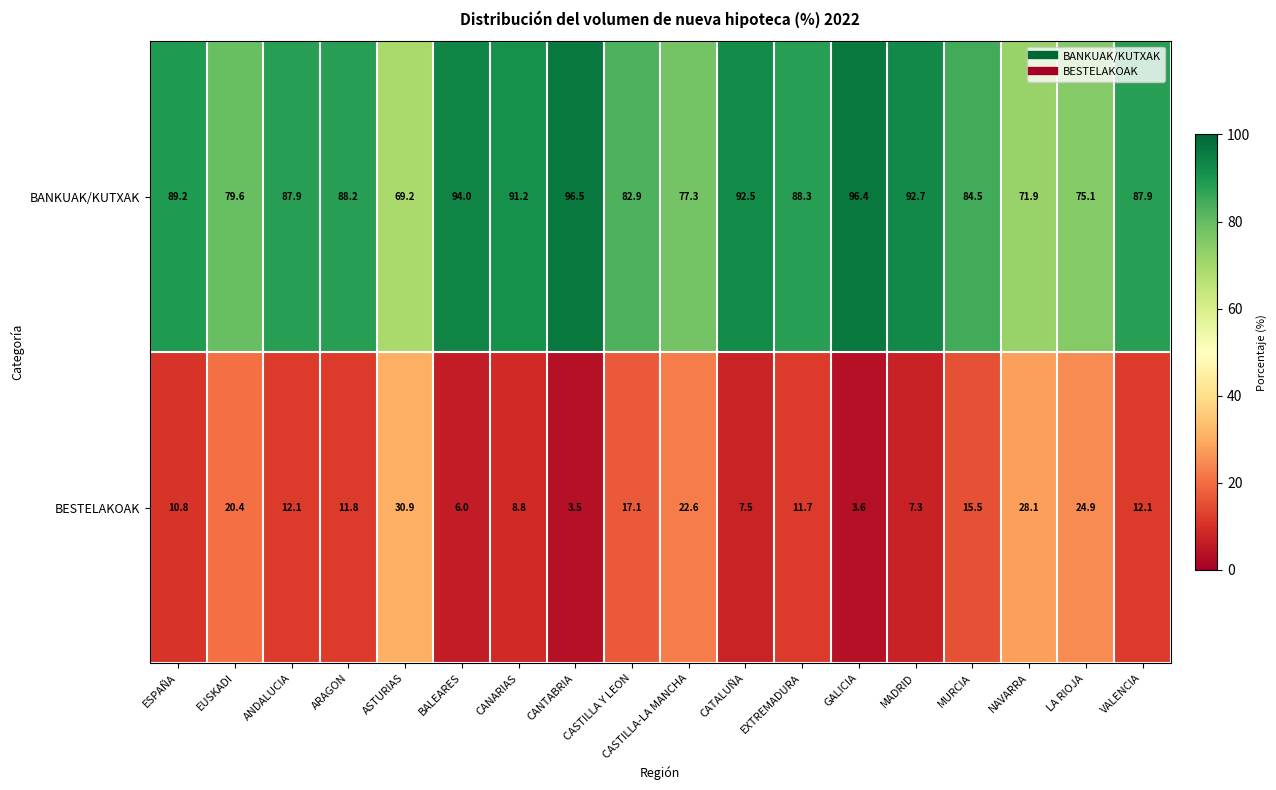

At which category does the chart reach its minimum across all series?

CANTABRIA